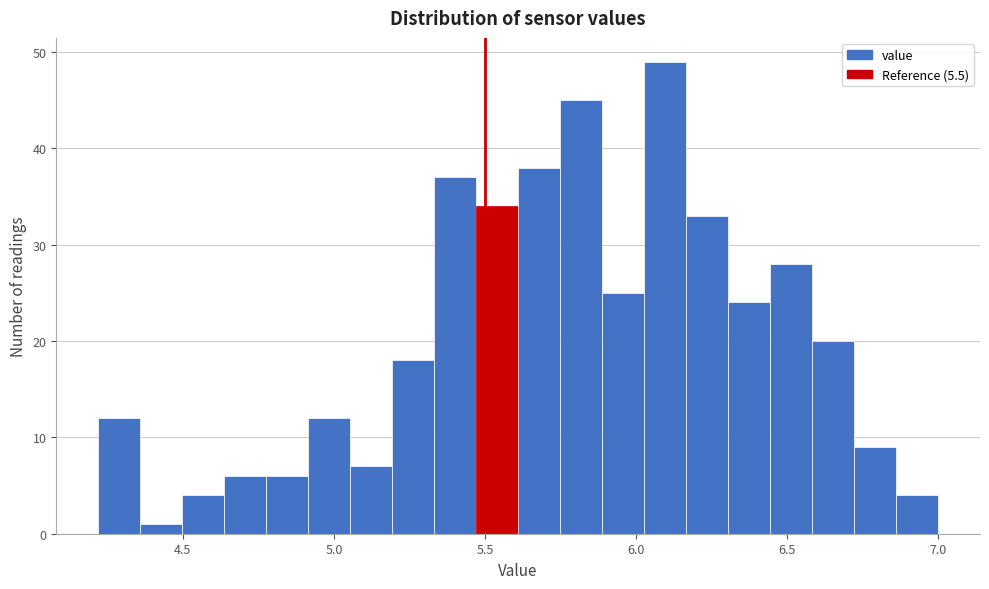

Read against the x-axis, roughly where is the centre of the tallest bar?

6.10